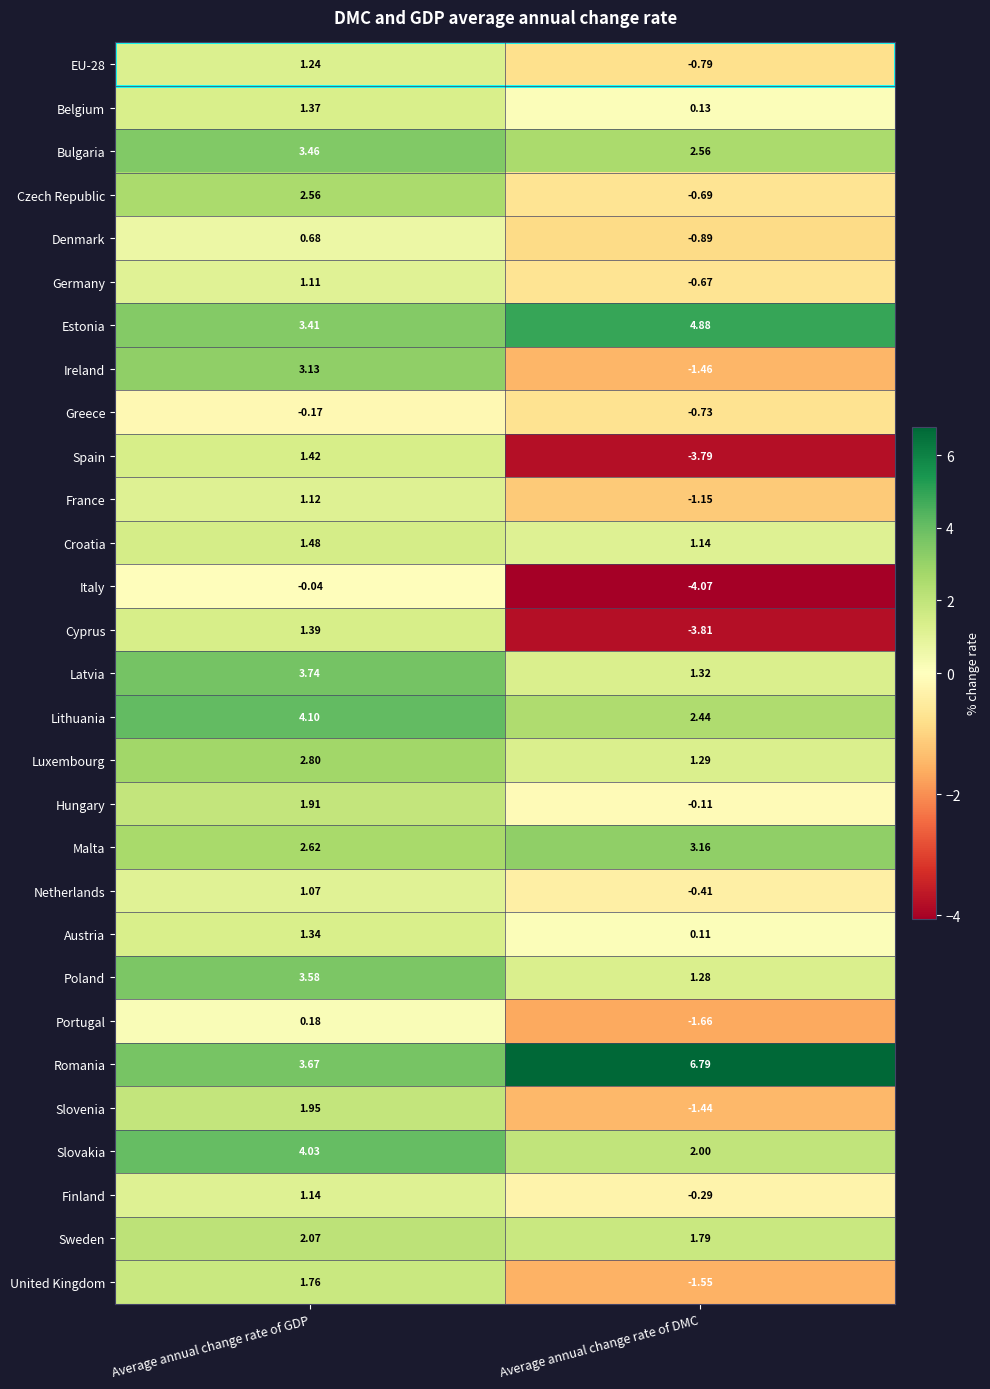

Which series changed the most between Average annual change rate of GDP and Average annual change rate of DMC?

Spain